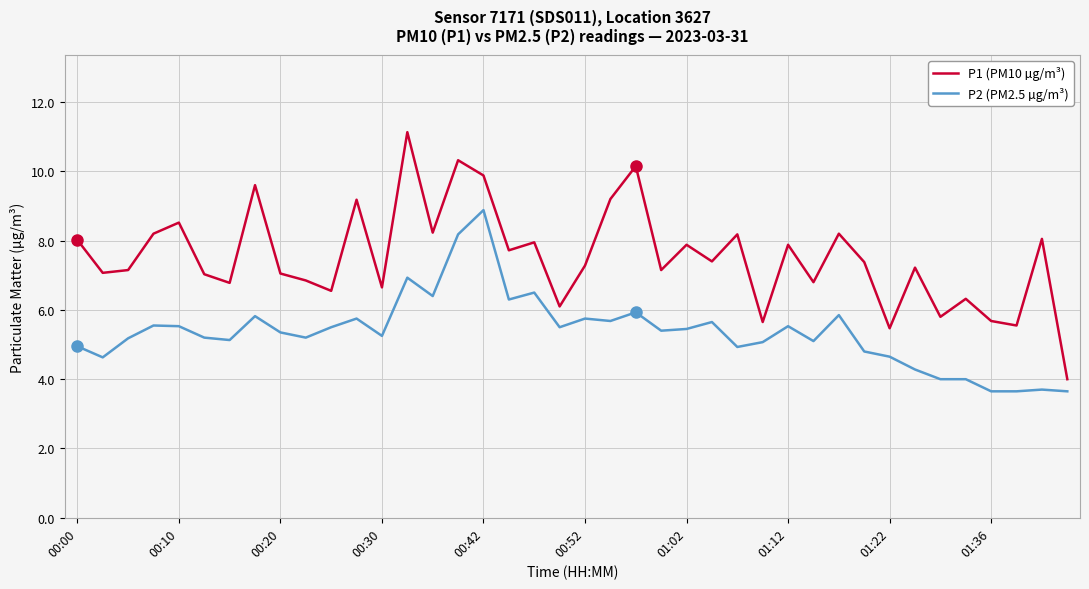

List the series in order of their overall mean, highest first.

P1 (PM10 µg/m³), P2 (PM2.5 µg/m³)